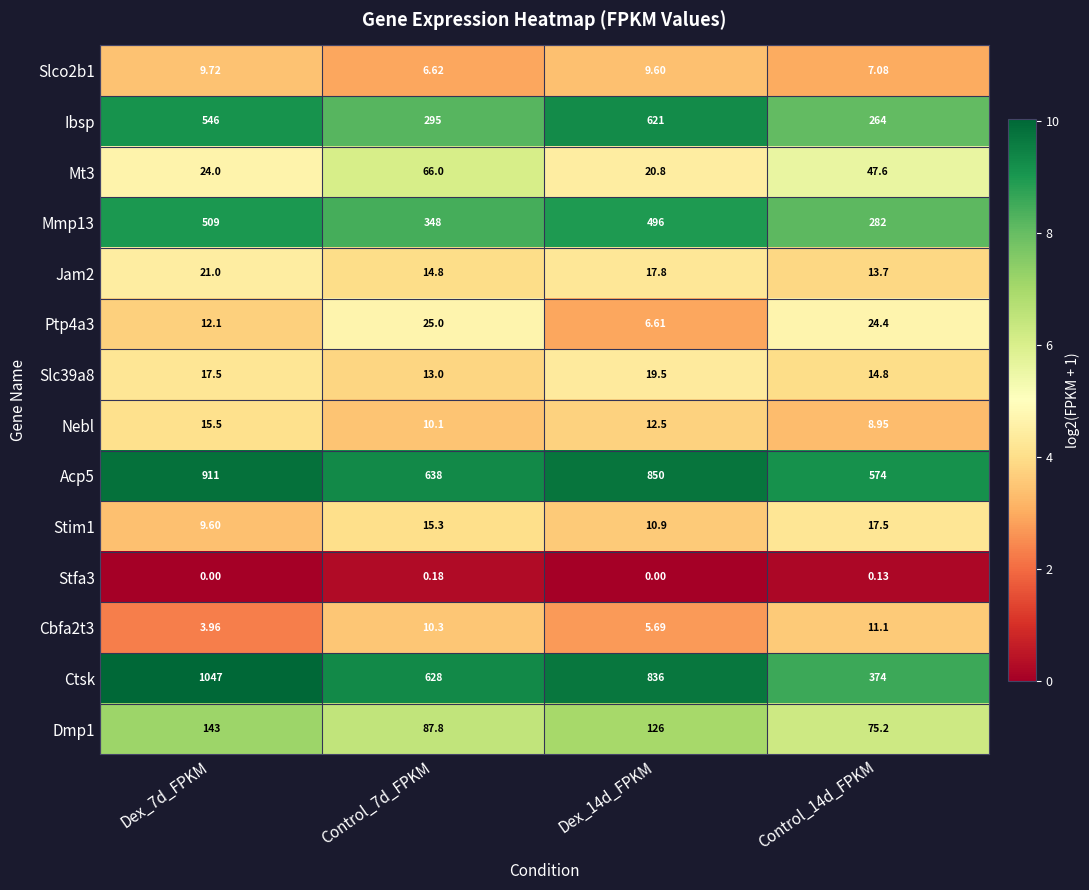

Is the value of Ctsk at Dex_7d_FPKM greater than the value of Ptp4a3 at Dex_7d_FPKM?

Yes